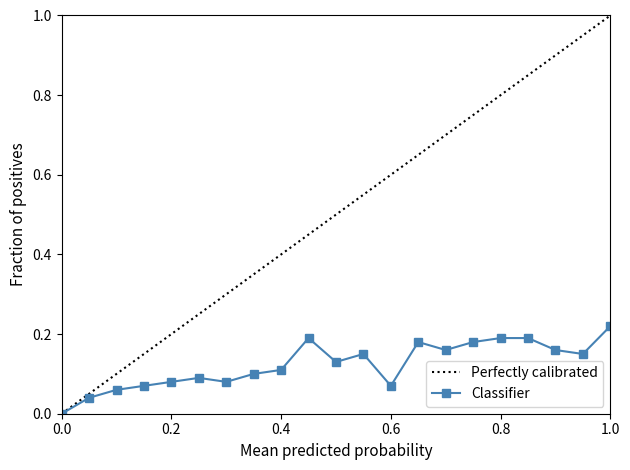

Which series has the largest range (max minus min)?

Perfectly calibrated